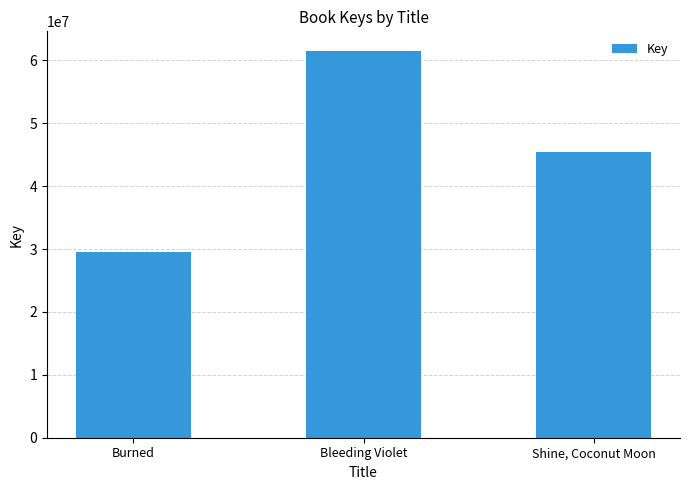

Which has a higher value, Bleeding Violet or Shine, Coconut Moon?

Bleeding Violet